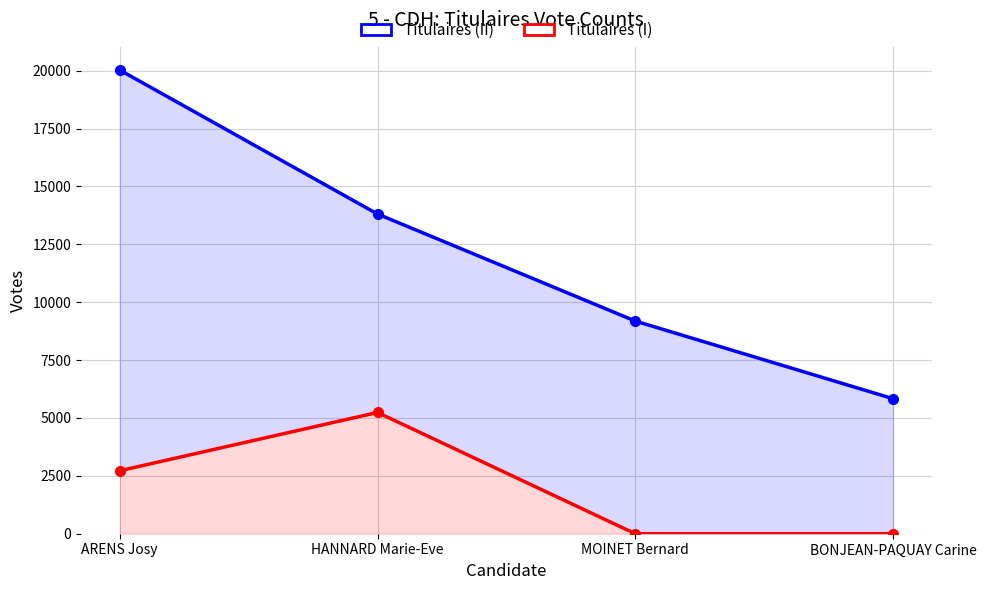

True or false: Titulaires (II) and Titulaires (I) intersect in this chart.

False